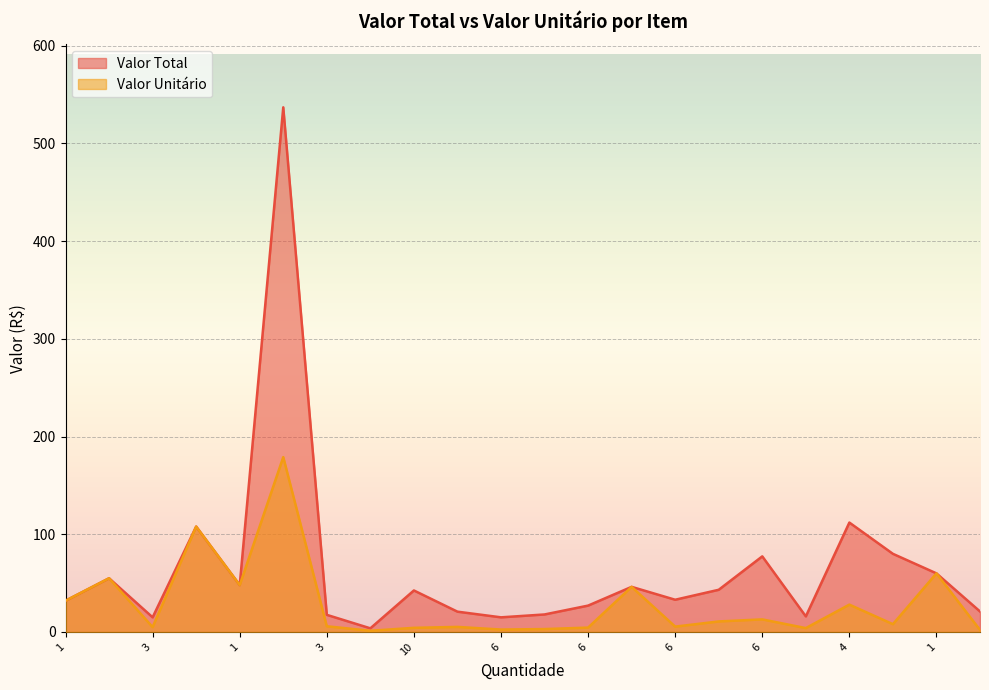

How many lines are shown in the chart?

2